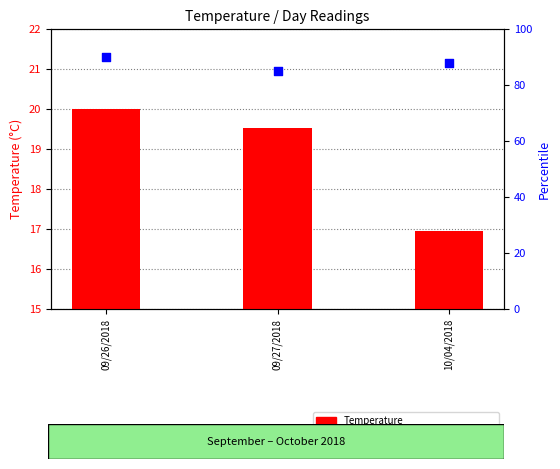

Which series reaches the minimum Y coordinate?

Temperature